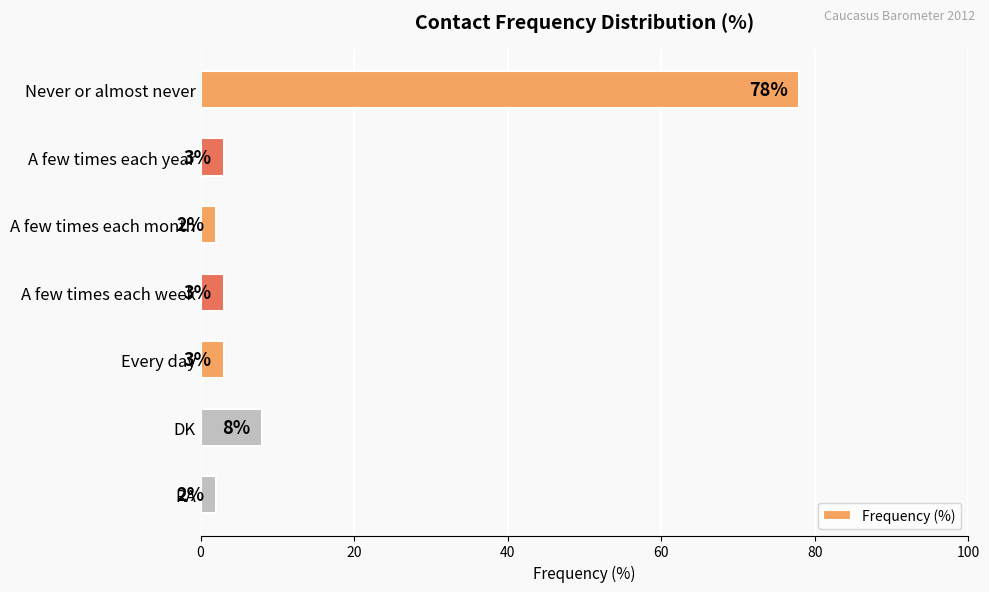

Reading top to bottom, extract all data points from this chart.

78	3	2	3	3	8	2